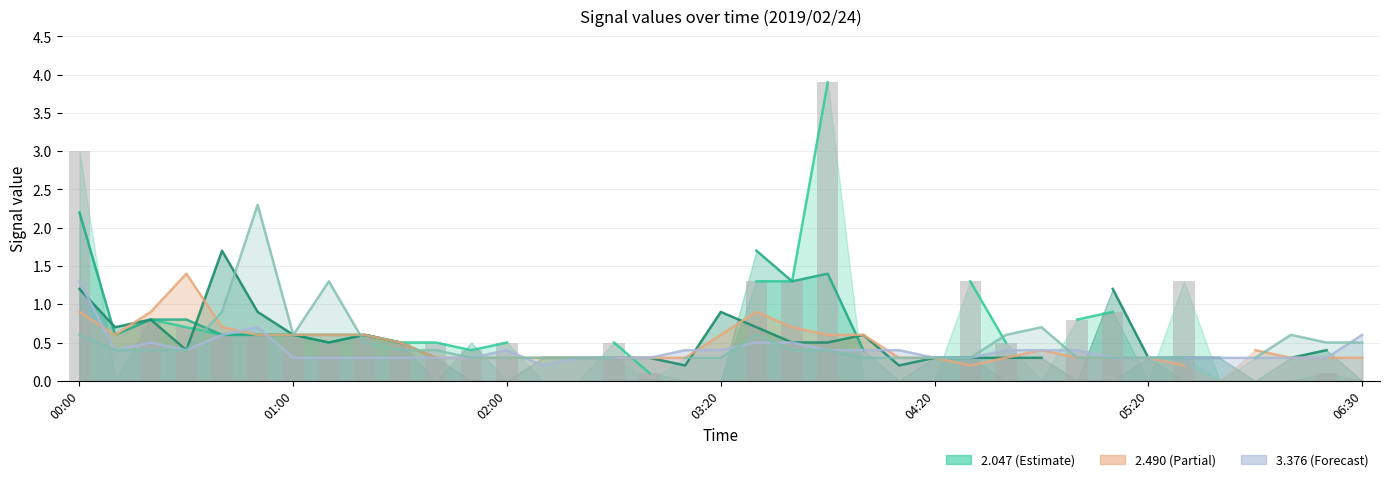

What is the maximum value shown in the chart?

3.9